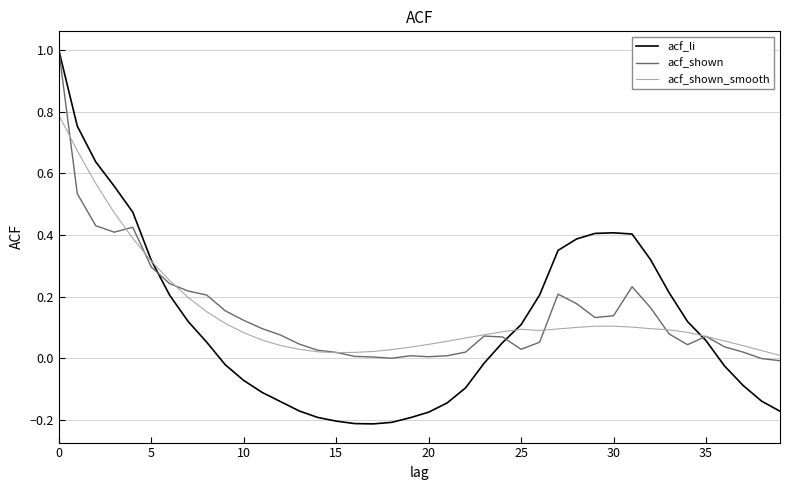

At how many categories does at least one series exceed 0?

40